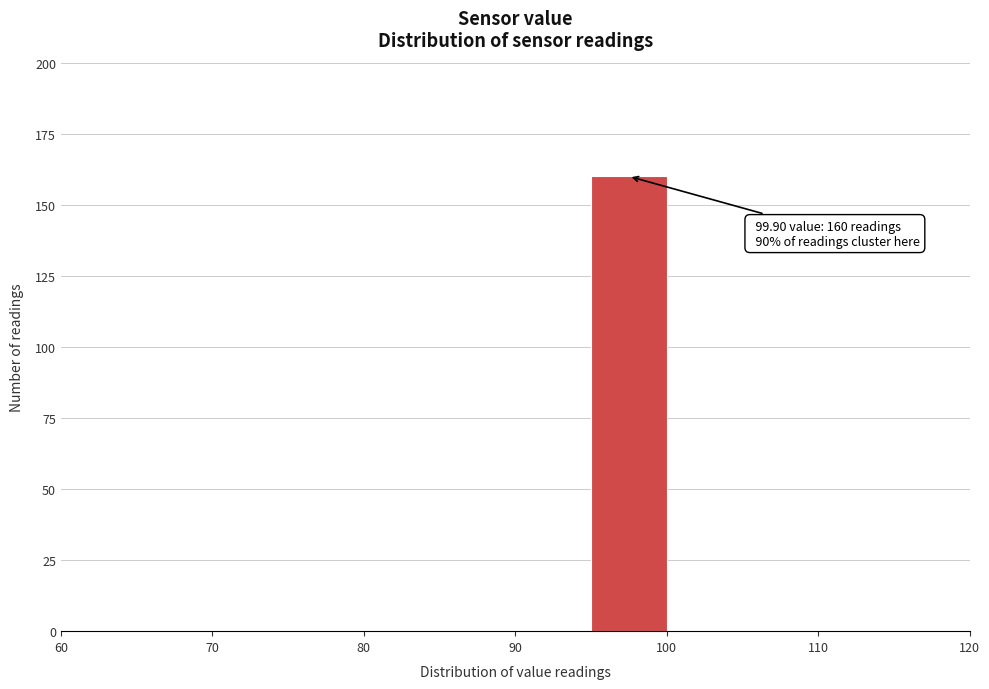

Over which range of the x-axis is the bar tallest?

95 to 100